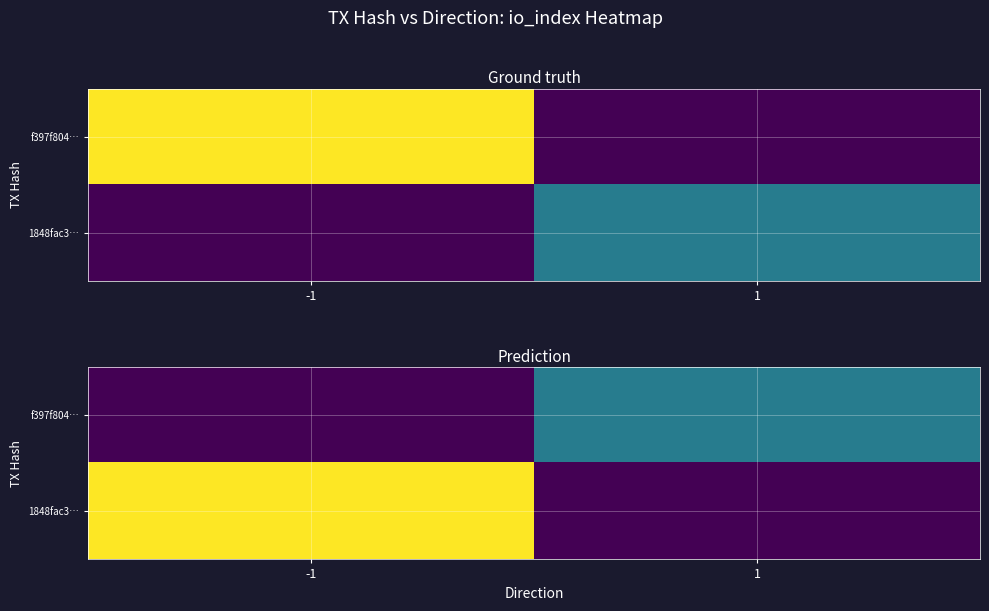

Rank the series at -1 from highest to lowest value.

1848fac3…, f397f804…